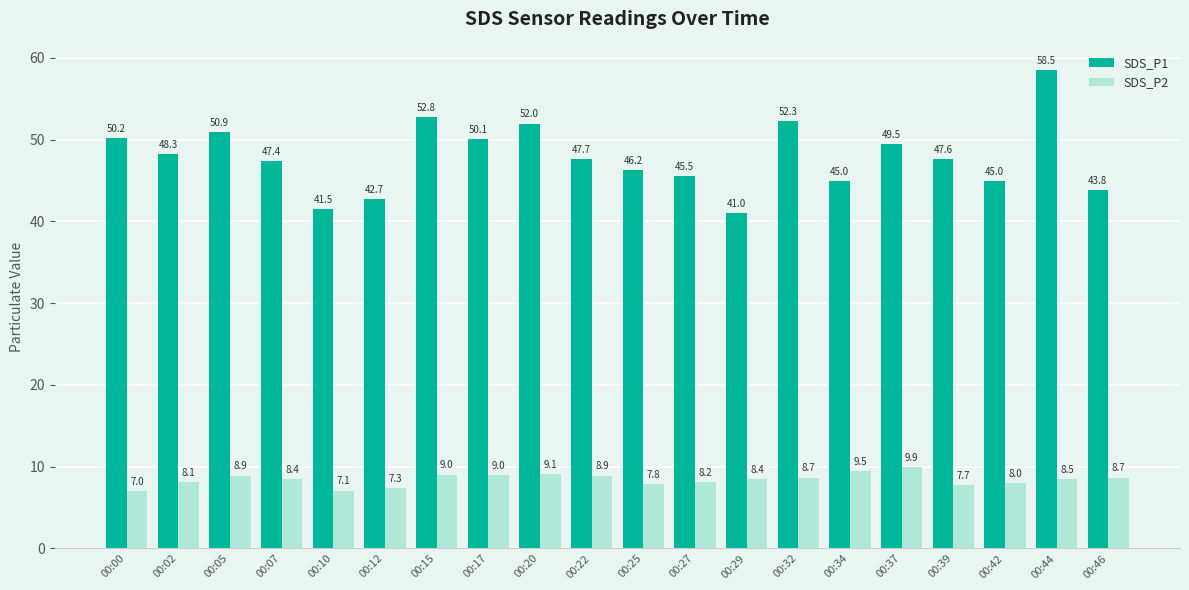

Which category has the lowest value across all series?

00:00